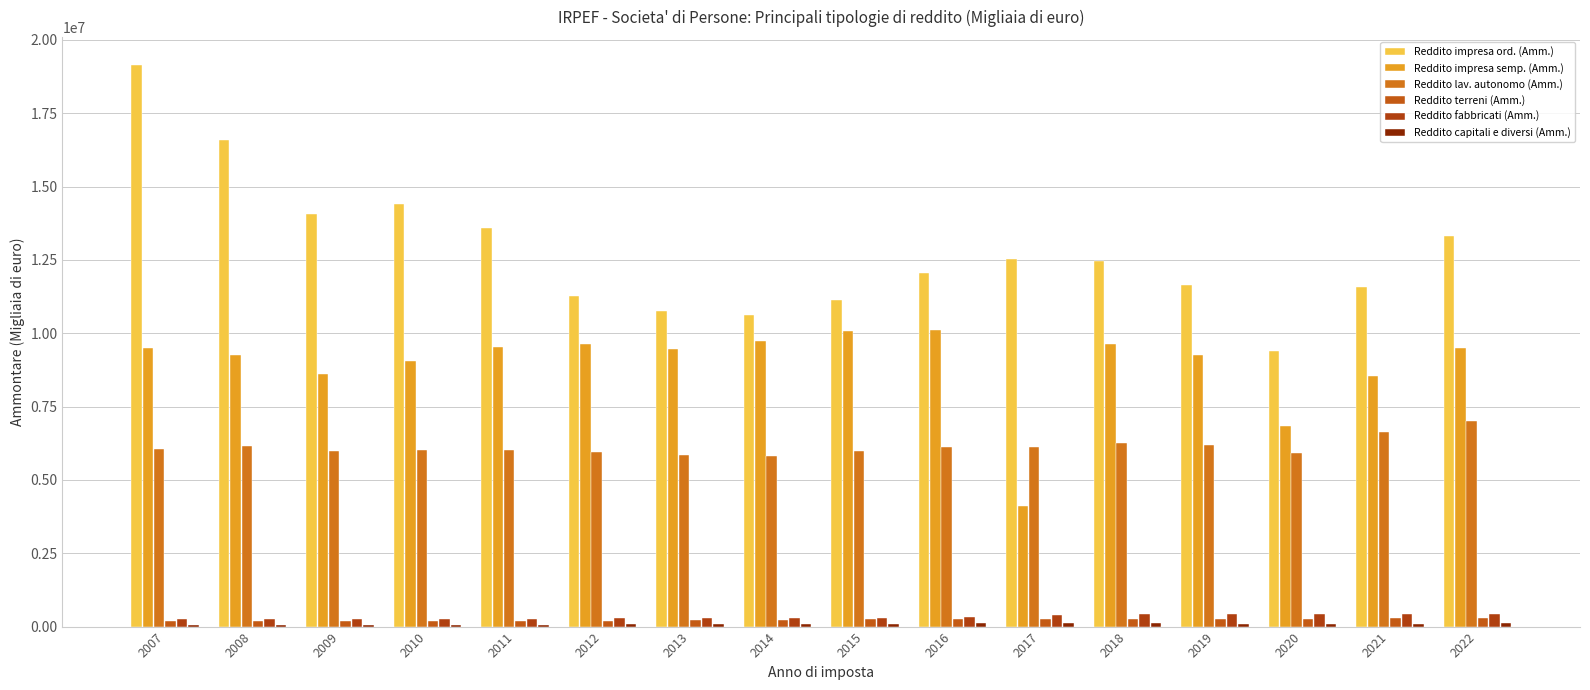

What is the sum of all Reddito capitali e diversi (Amm.) values?

1394482